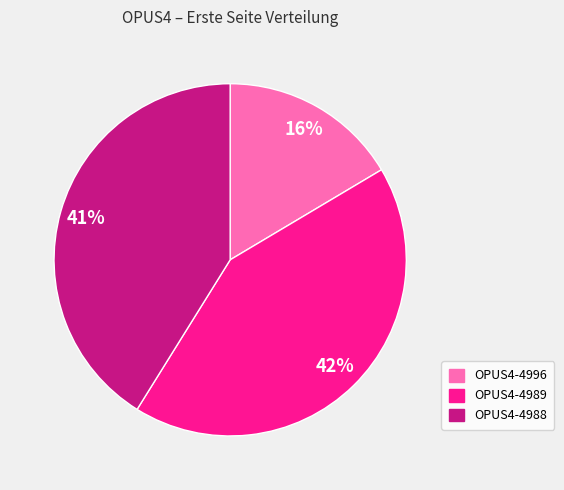

Combined, do OPUS4-4989 and OPUS4-4988 account for over 50%?

Yes